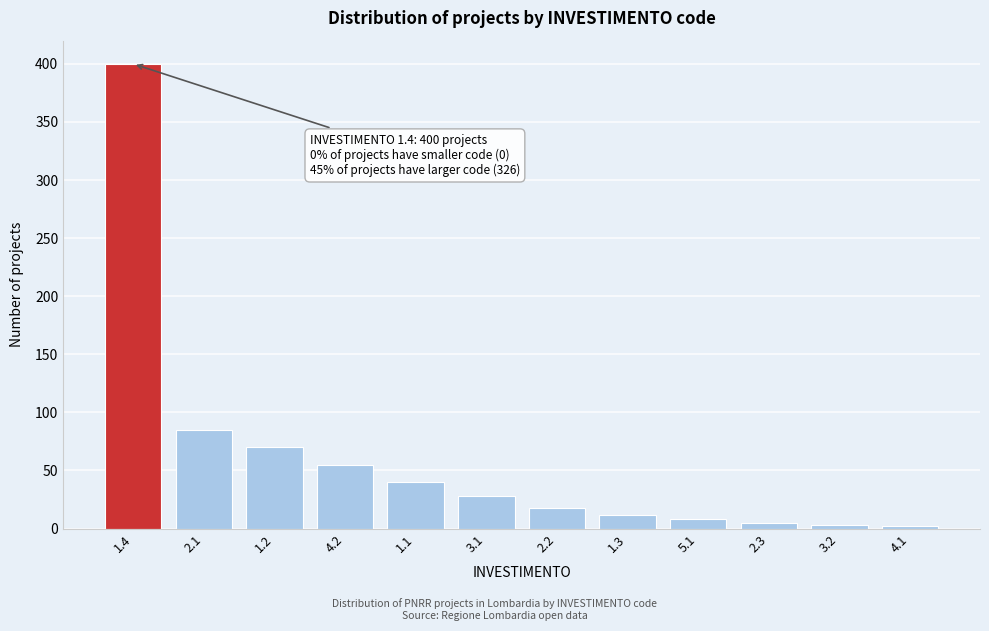

What is the change in value from 1.4 to 3.1?

-372